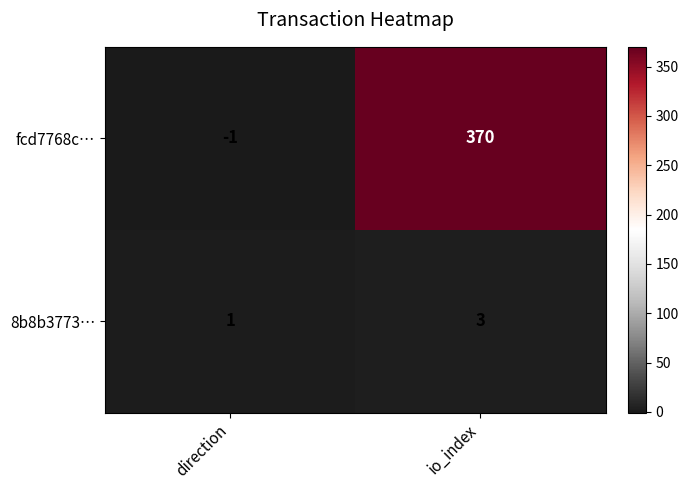

Which series has the largest total across all categories?

fcd7768c…